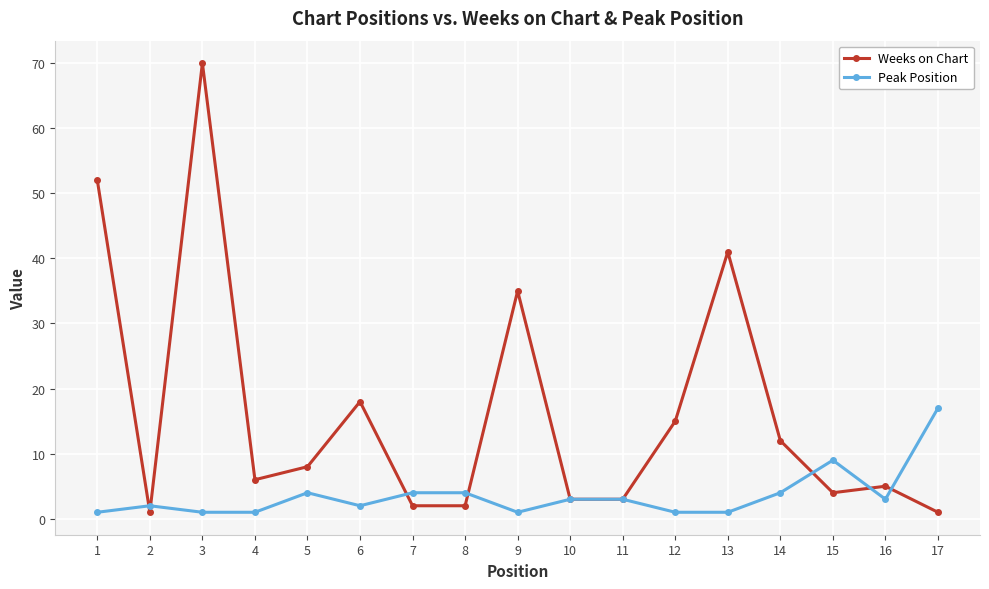

Which series has the largest range (max minus min)?

Weeks on Chart